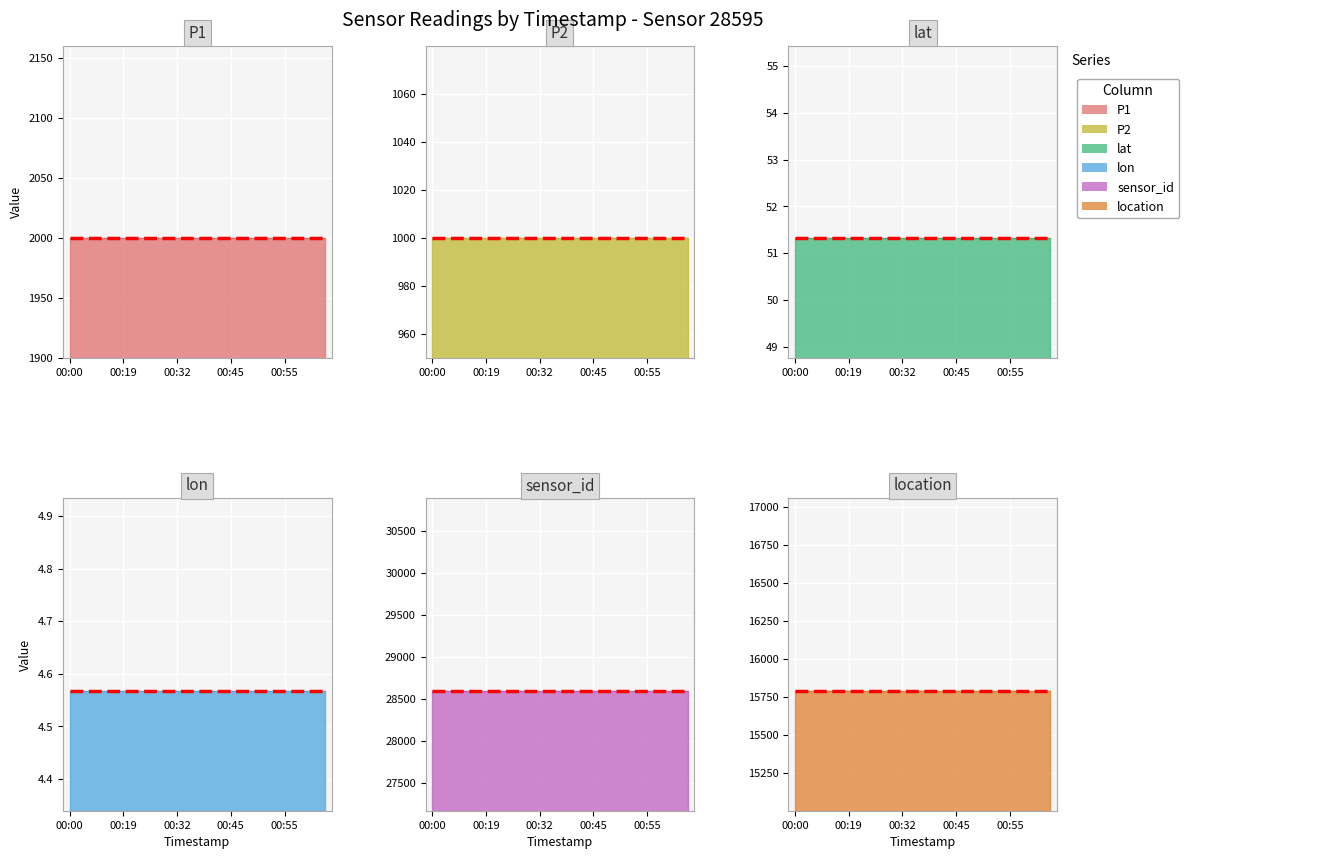

True or false: lon and P1 intersect in this chart.

False